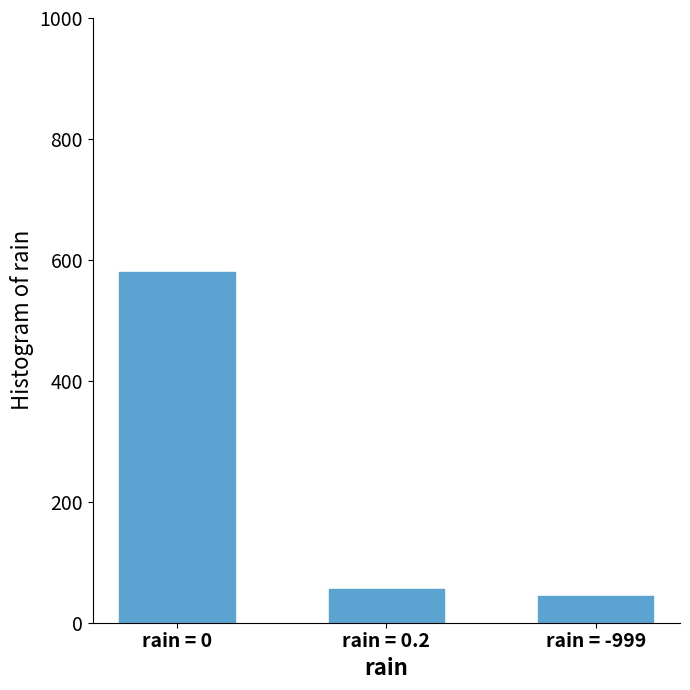

Rank the categories by value from highest to lowest.

rain = 0, rain = 0.2, rain = -999